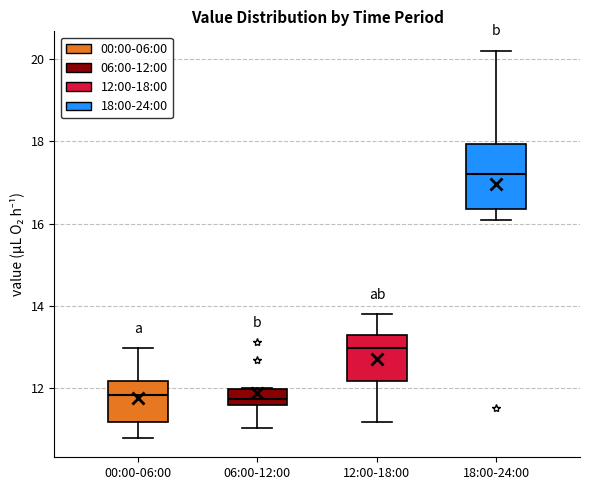

Which box is the tallest, from its lower edge to its upper edge?

18:00-24:00